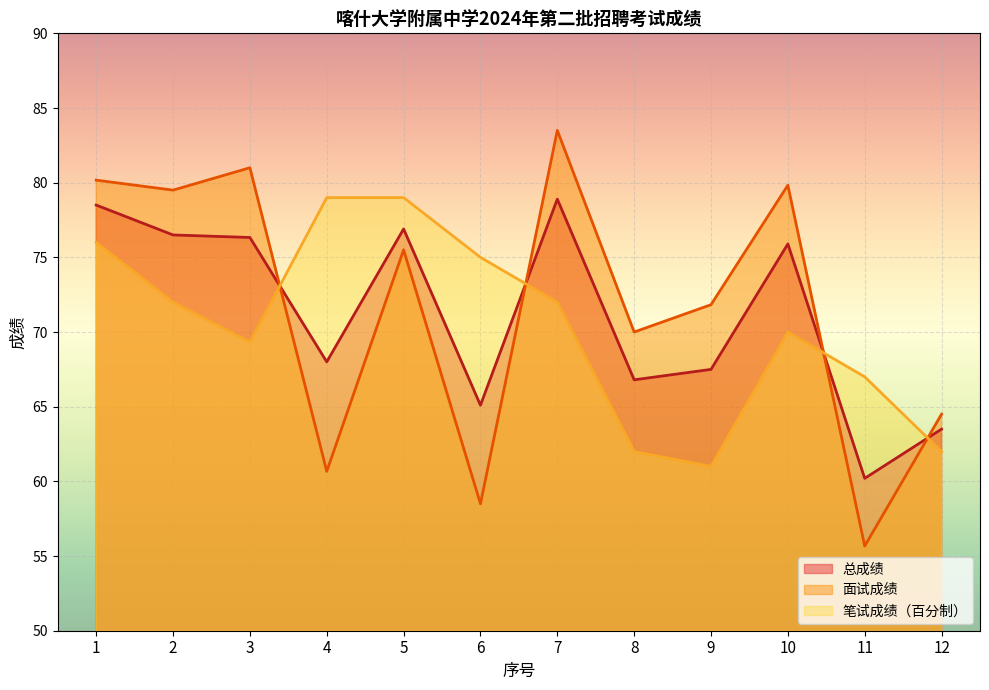

Read the 总成绩 value at 12.

63.5